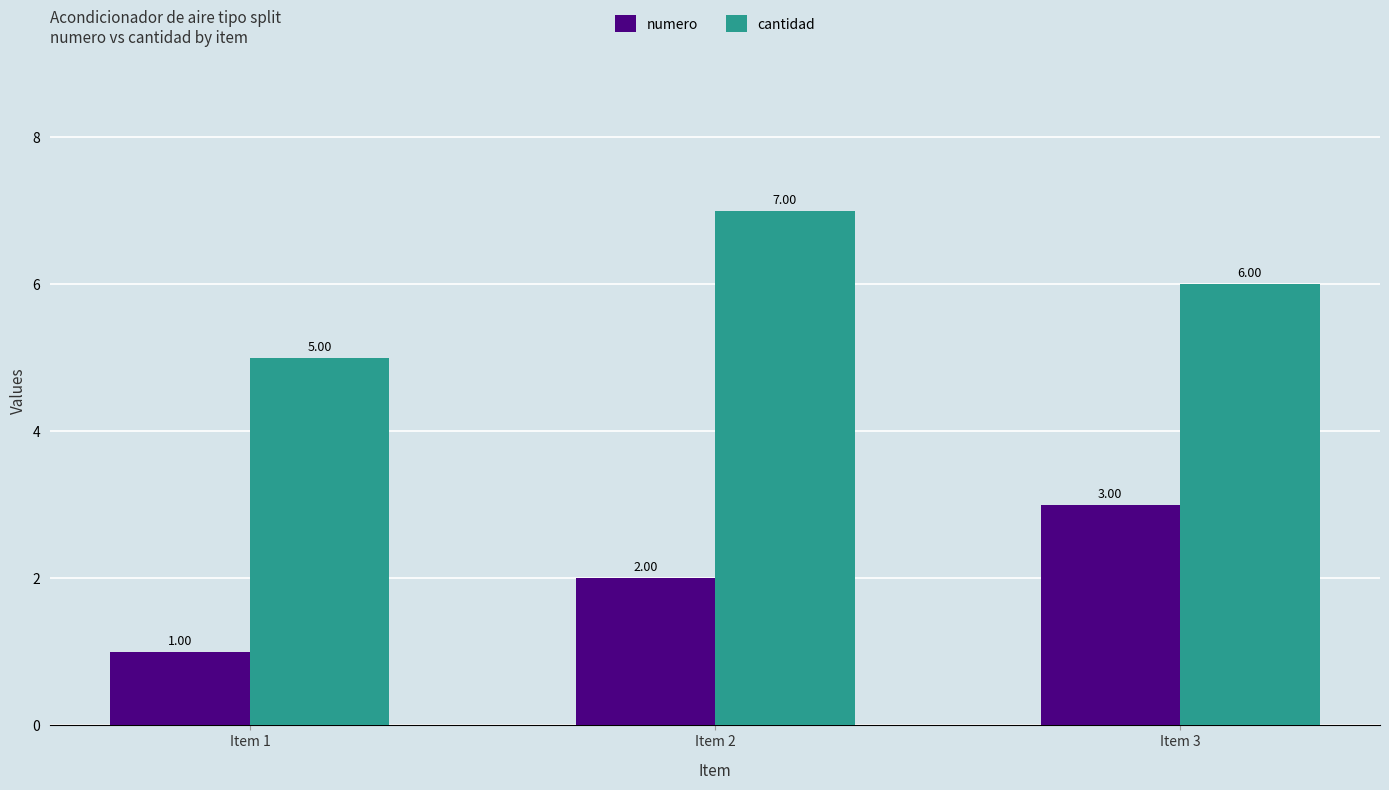

What is the sum of all cantidad values?

18